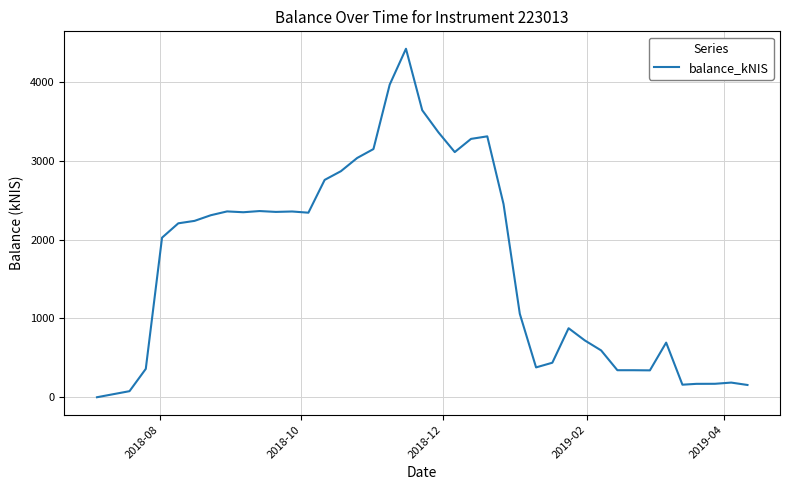

What is the greatest value displayed?

4419.4